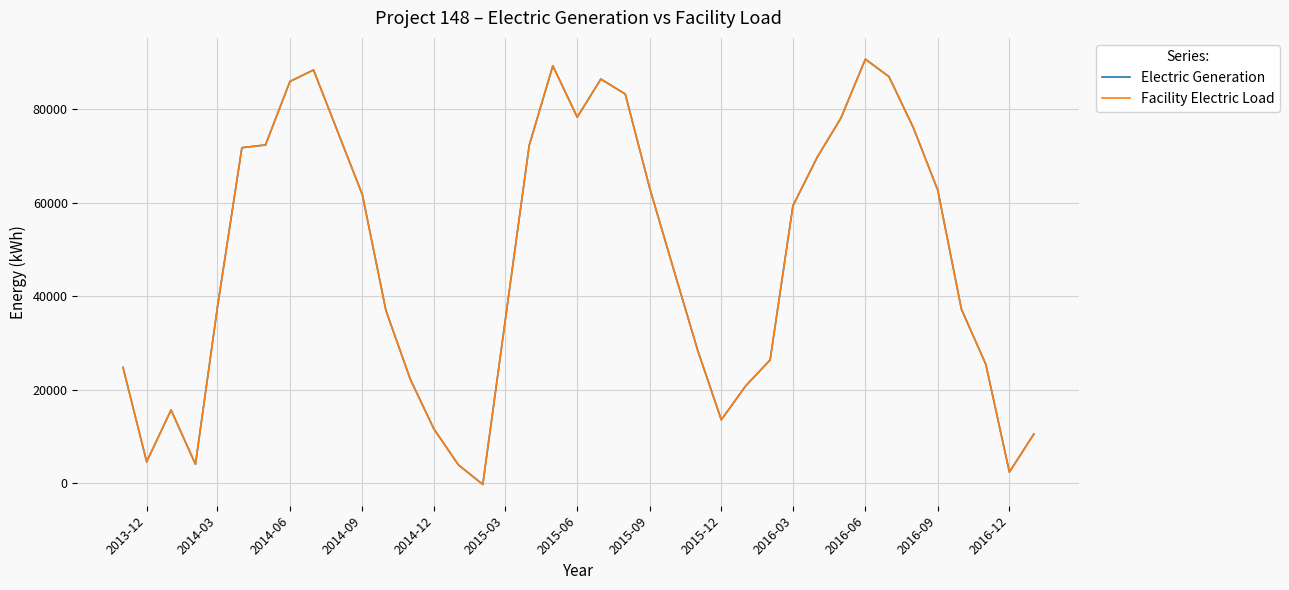

Does the chart display data point markers on the line(s)?

No